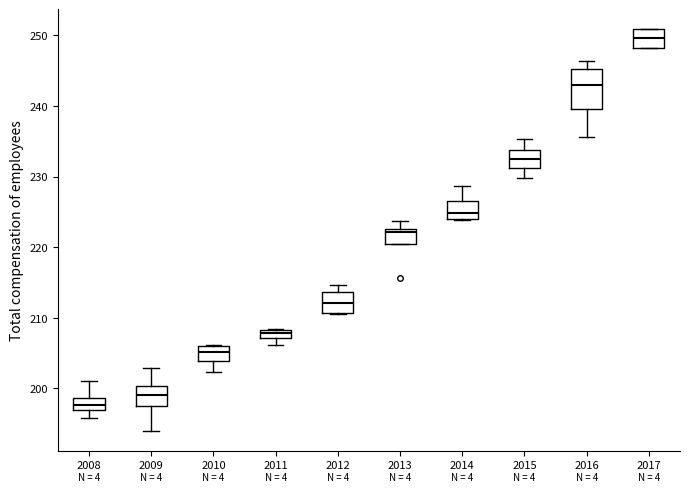

Which box has the lowest median line?

2008